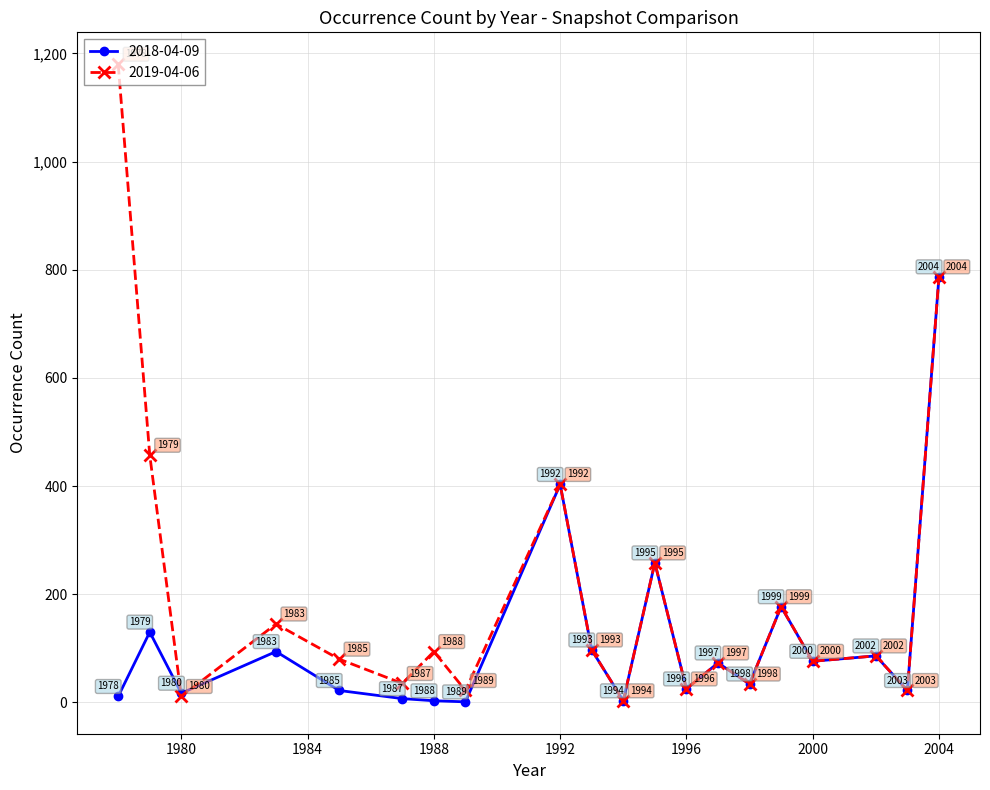

Which series has the largest range (max minus min)?

2019-04-06